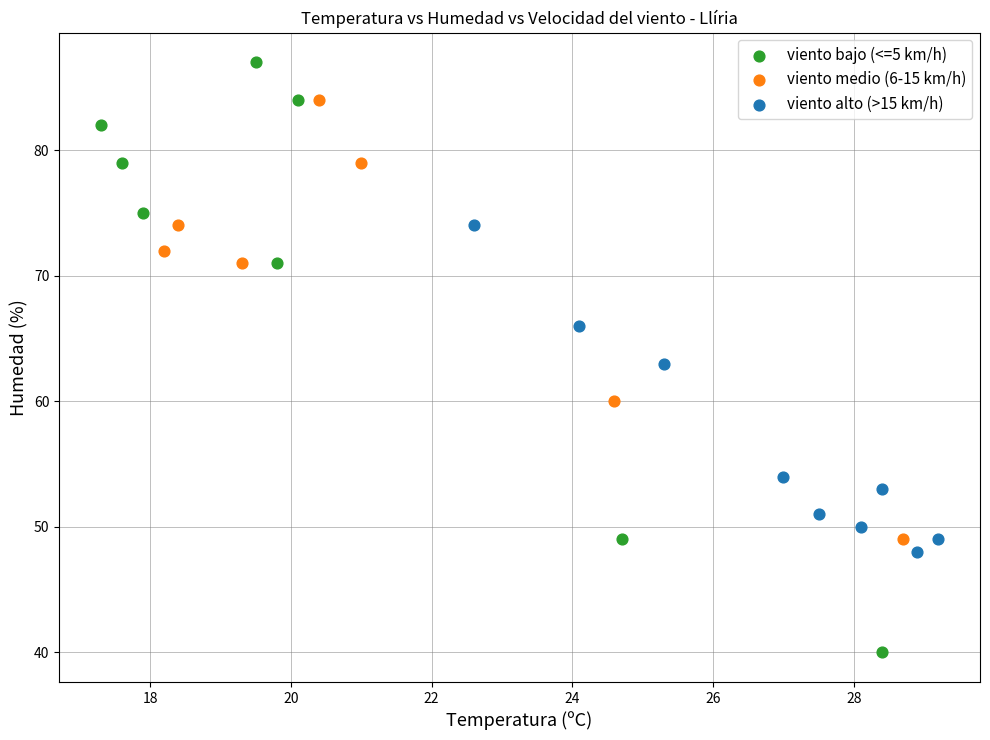

Which series reaches the maximum Y coordinate?

viento bajo (<=5 km/h)